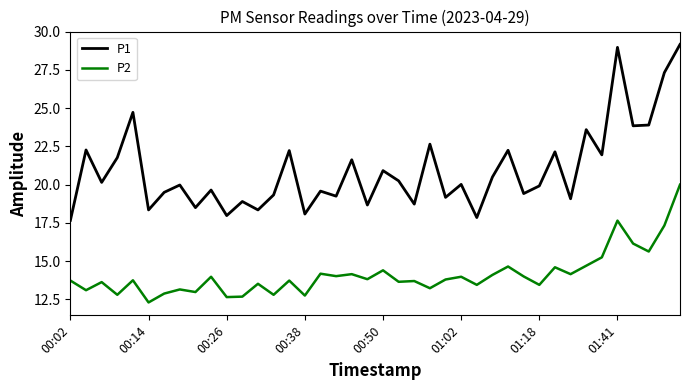

At how many categories does at least one series exceed 16?

40